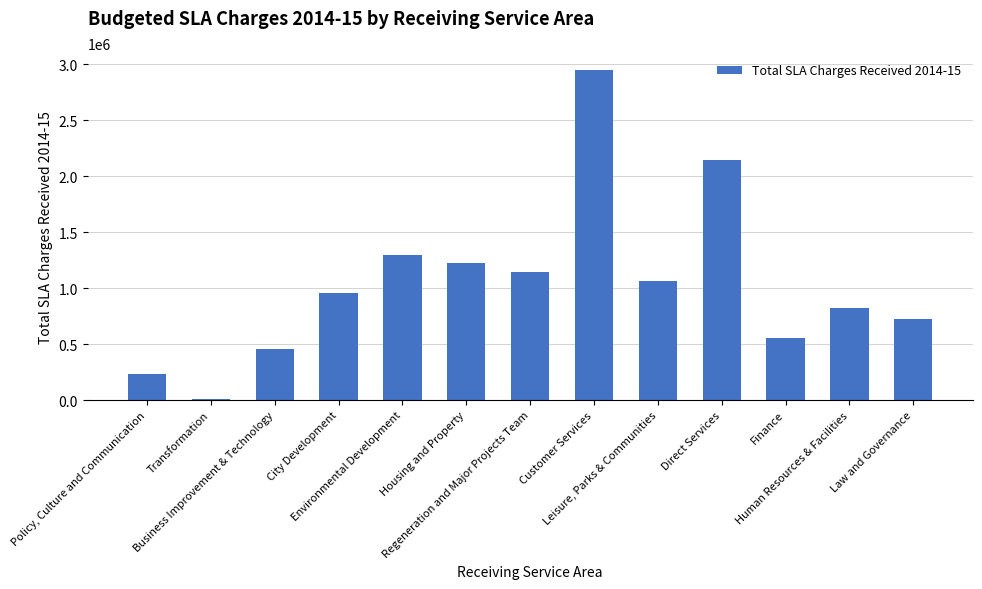

Reading left to right, extract all data points from this chart.

234828	9352	455370	958418	1295467	1228487	1148461	2952793	1060032	2147121	554048	826803	726999